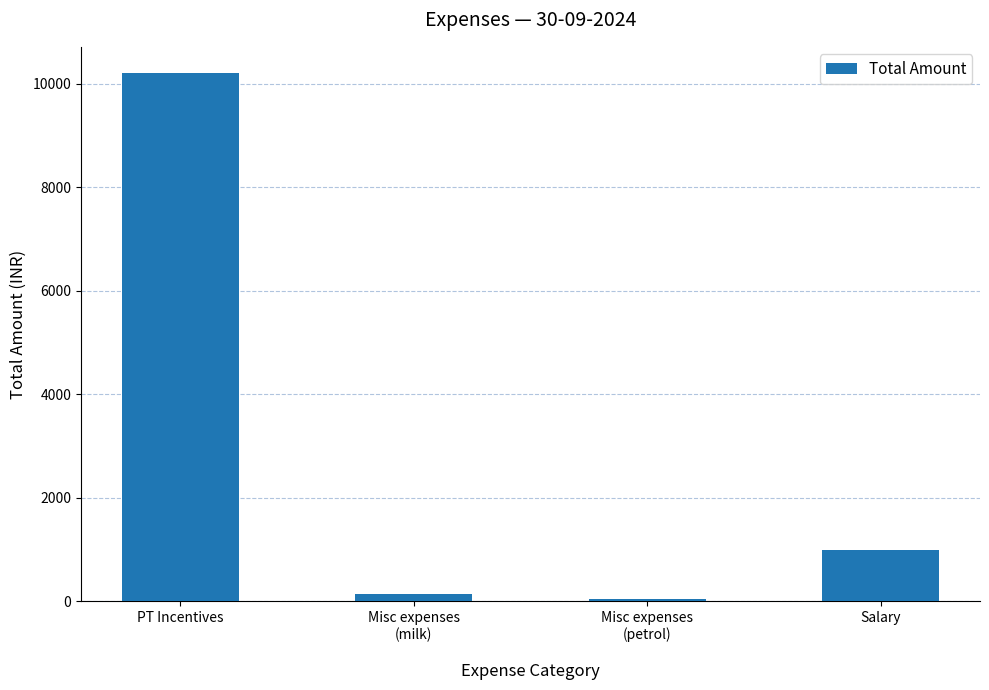

How many series are shown in this chart?

1